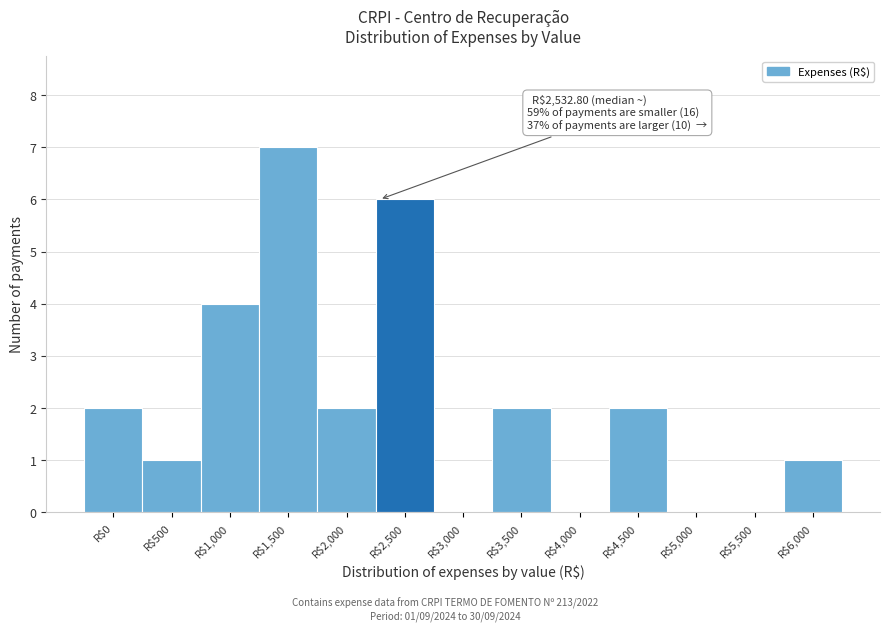

What is the maximum value shown in the chart?

7